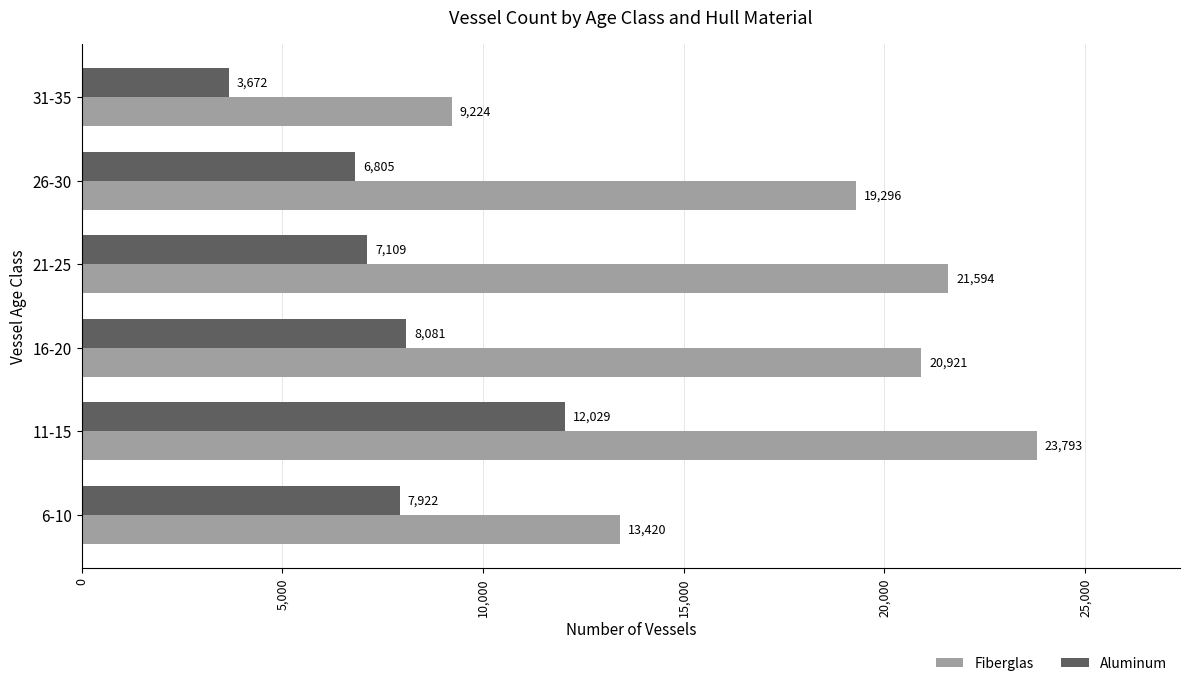

At which category is the sum across all series the highest?

11-15